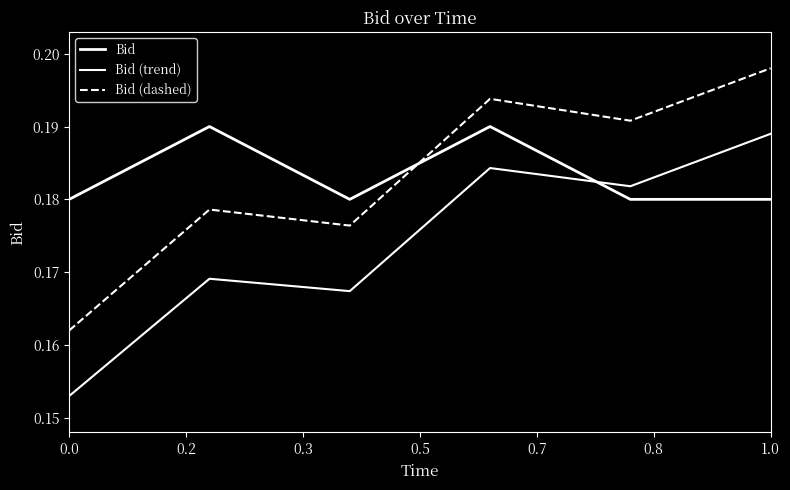

What is the average value of the Bid (dashed) series?

0.2